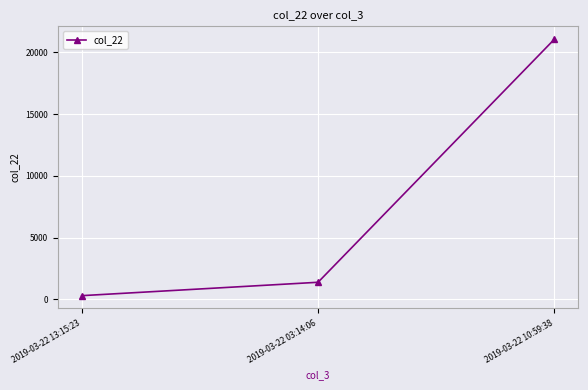

What is the label of the 1st point from the left?

2019-03-22 13:15:23